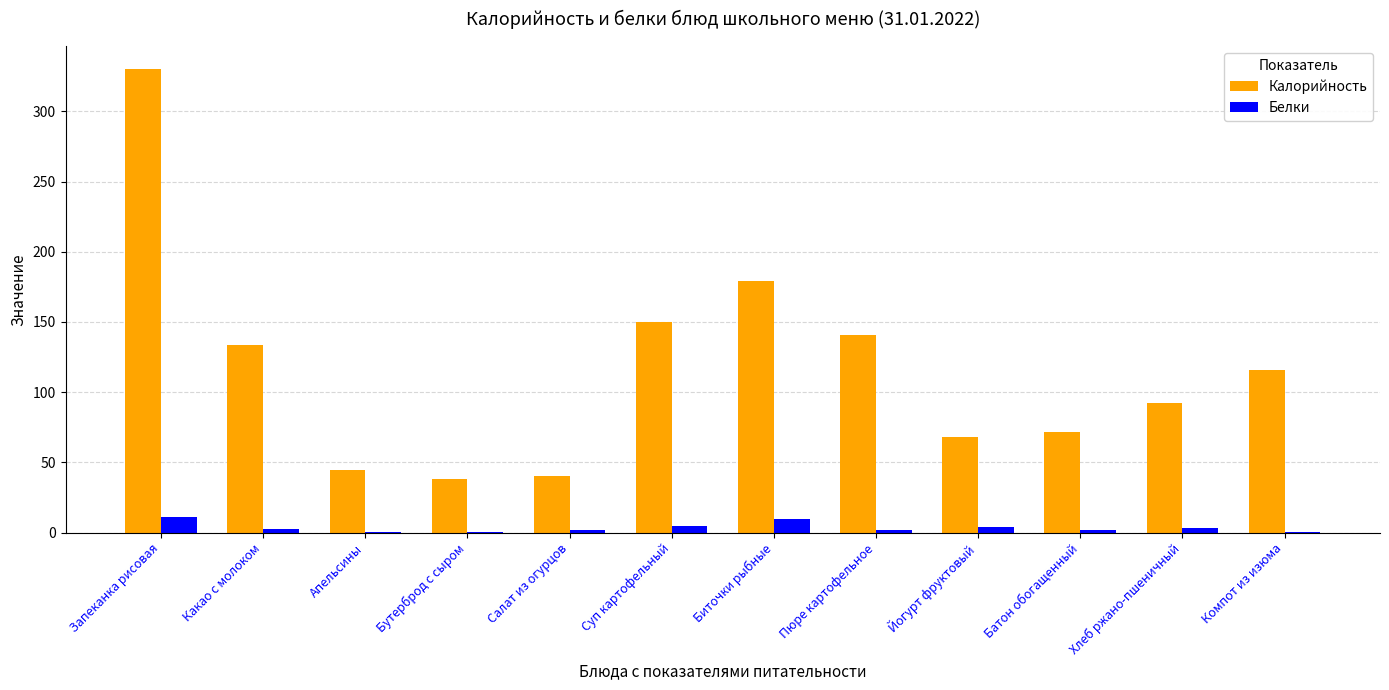

What value does the Калорийность series have at Апельсины?

44.4